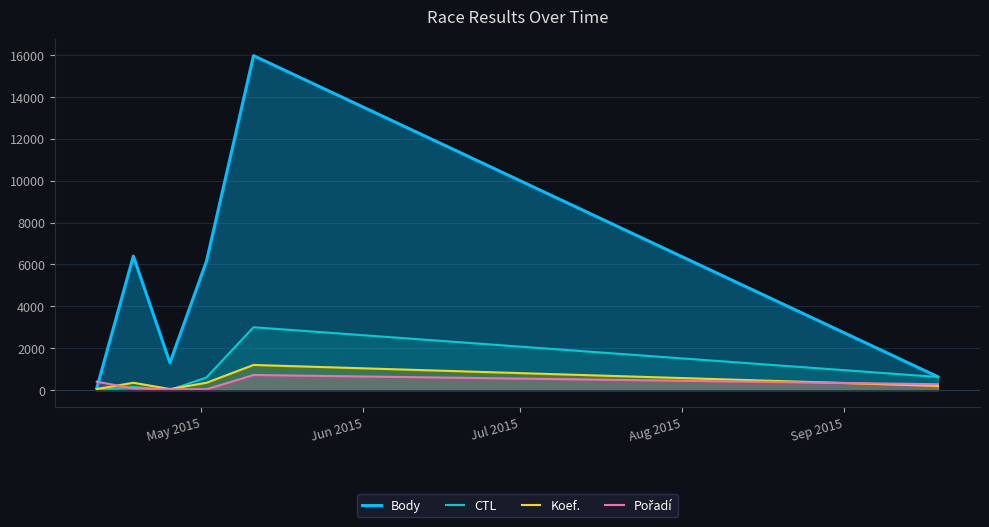

What is the maximum value for CTL?

3000.0